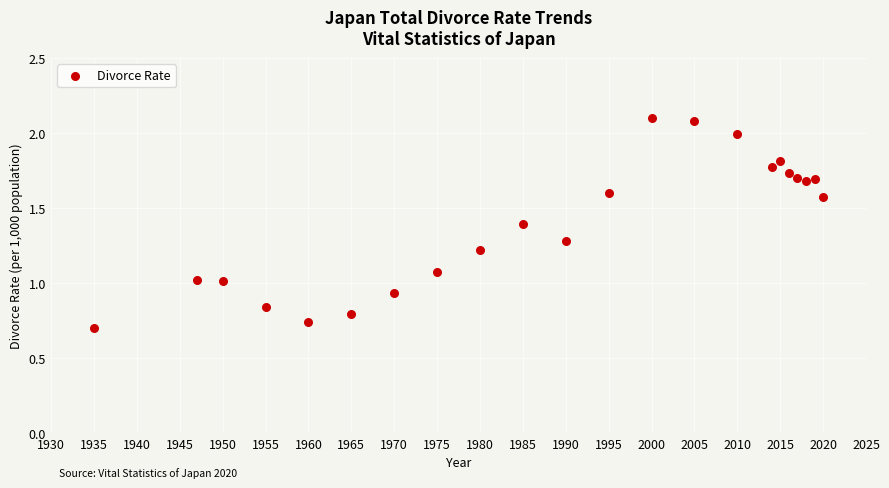

What is the range of X values (max minus min)?

85.0